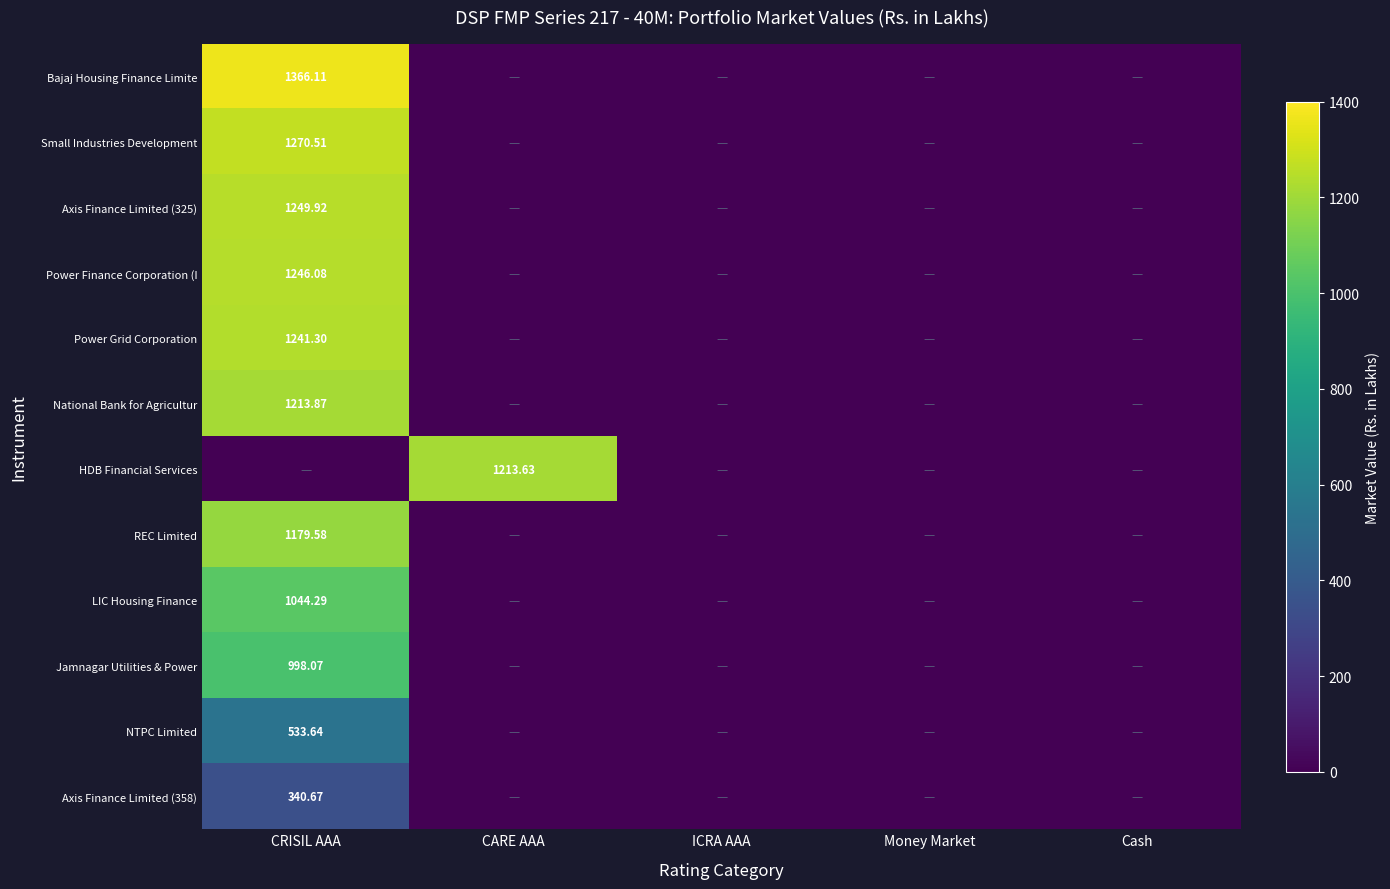

The NTPC Limited series shows 533.6 at CRISIL AAA. True or false?

True